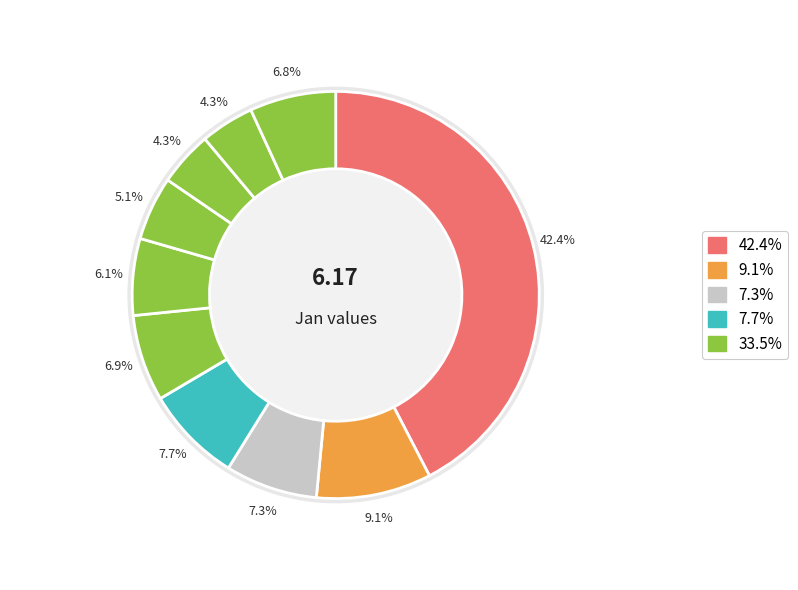

How many segments does this pie chart have?

10